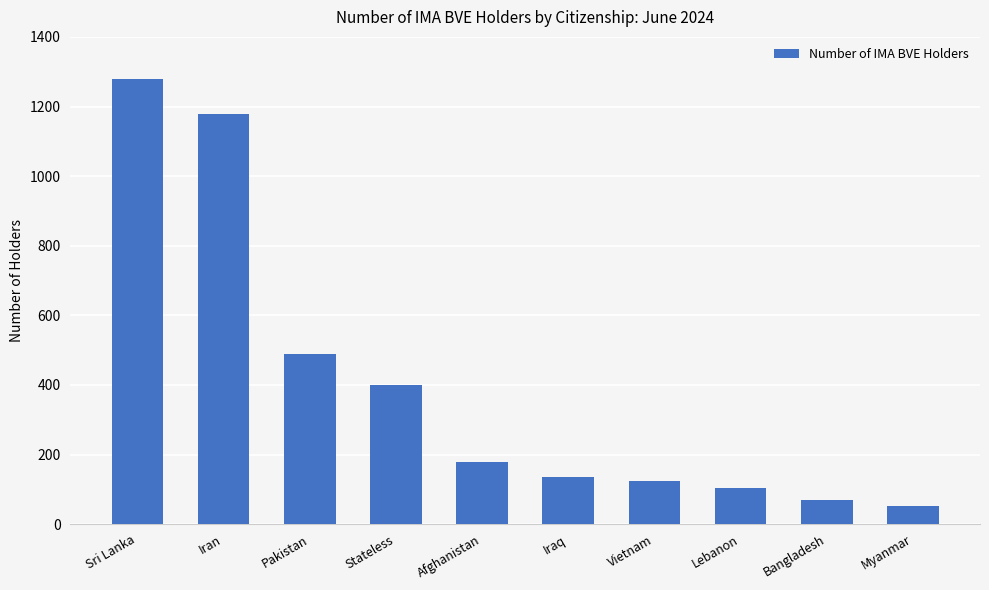

Which label corresponds to the largest value in the chart?

Sri Lanka